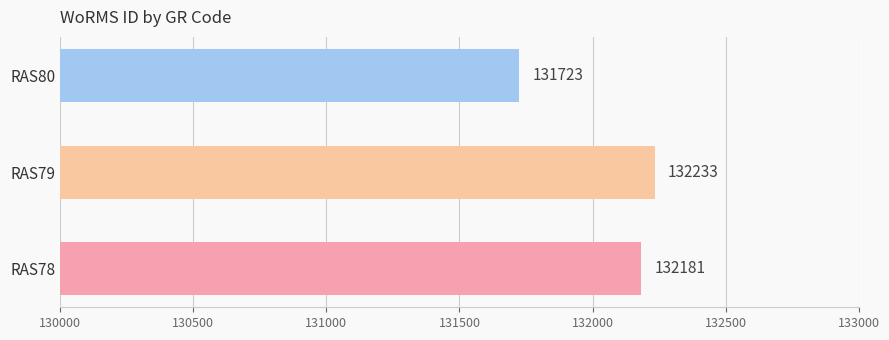

Approximately how many times larger is the value at RAS78 compared to RAS80?

1.0